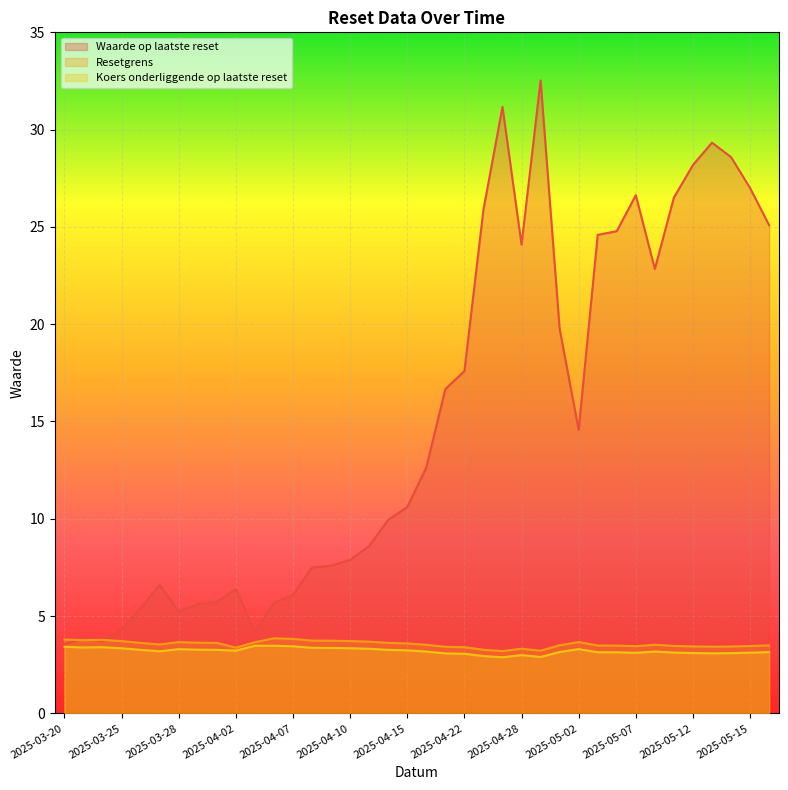

Between 2025-04-02 and 2025-04-08, which is larger?

2025-04-08